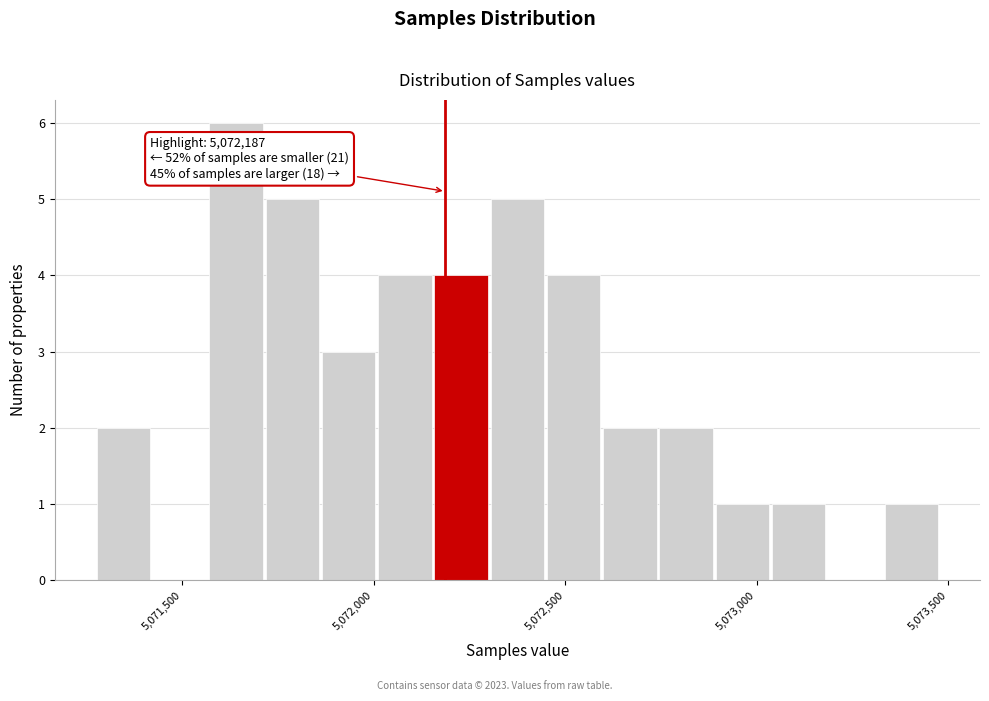

Around what value on the x-axis is the tallest bar? Give the approximate position of its centre, as read against the axis.

5071650